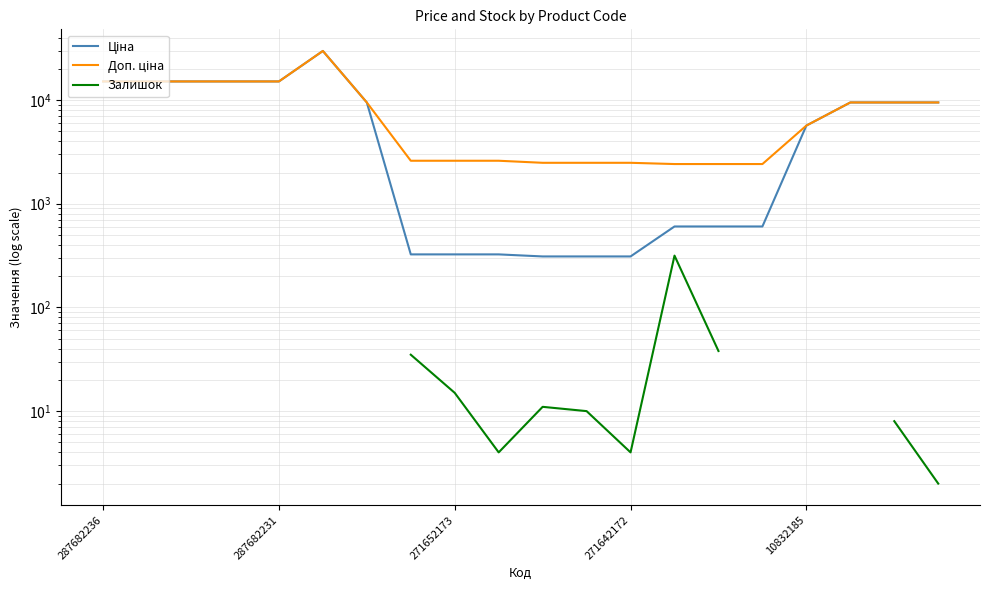

At which category does Залишок reach its first local valley?

9